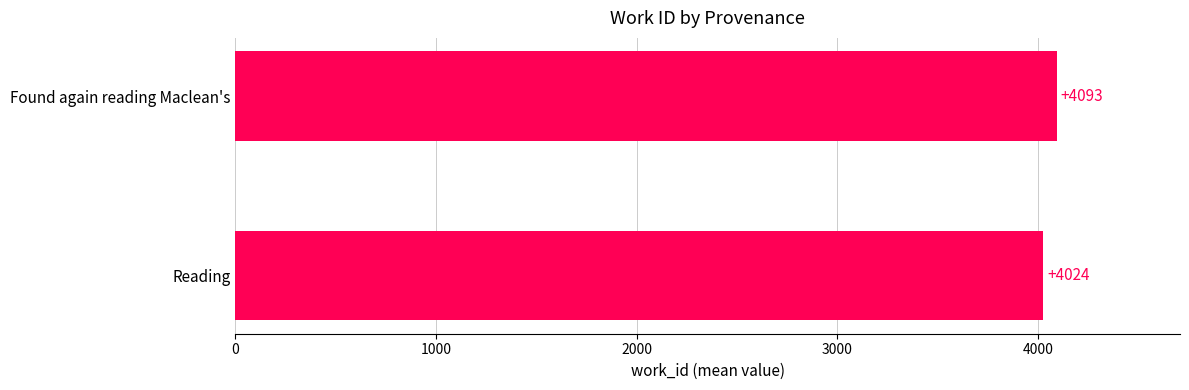

How many values are below 4093?

1